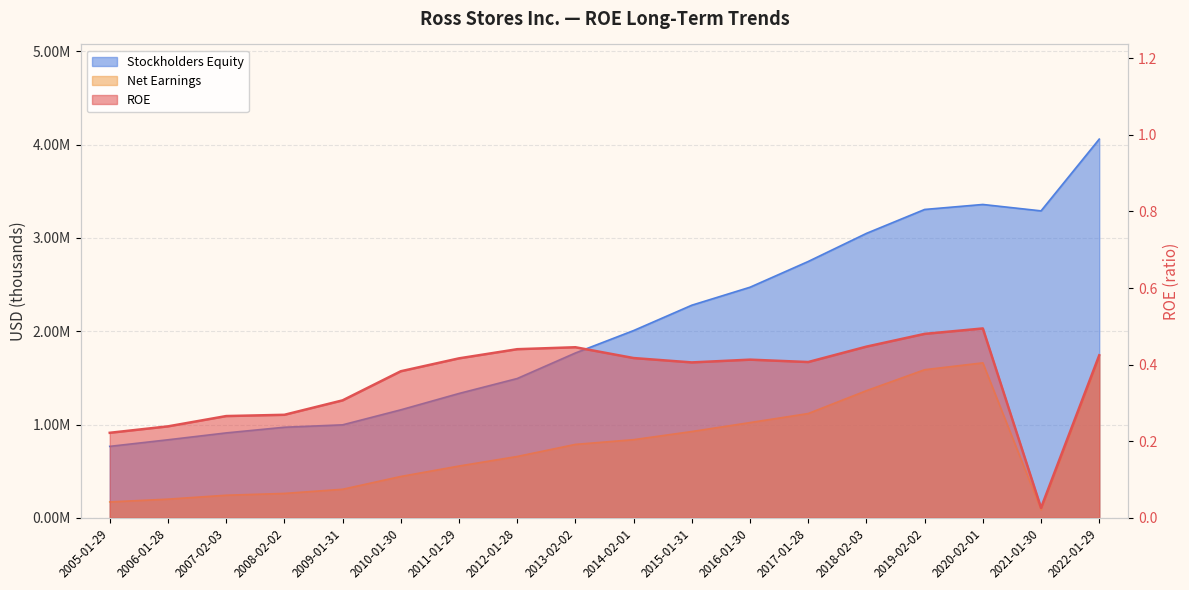

What position from the left is 2021-01-30?

17